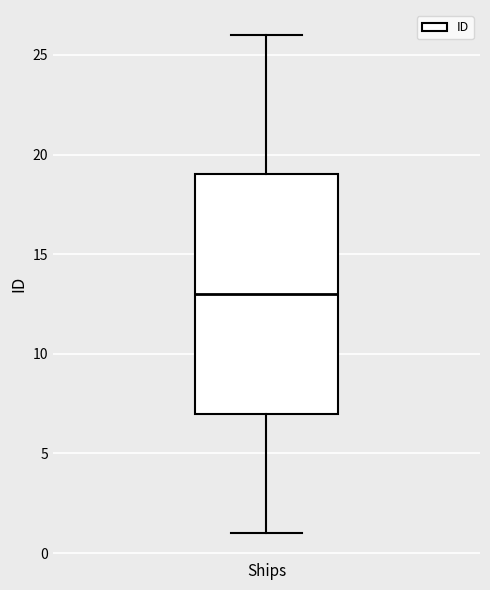

Transcribe this box plot: give where the median line is, the range the box spans, and where the two whiskers end, as read against the y-axis. The values are not printed on the chart, so give them approximately, as read against the axis.

median 13, box 7 to 19, whiskers 1 to 26